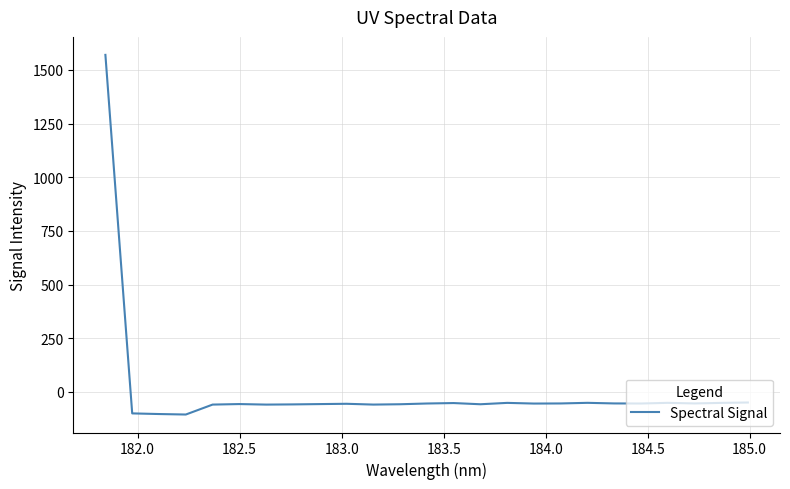

What is the smallest value displayed?

-105.9